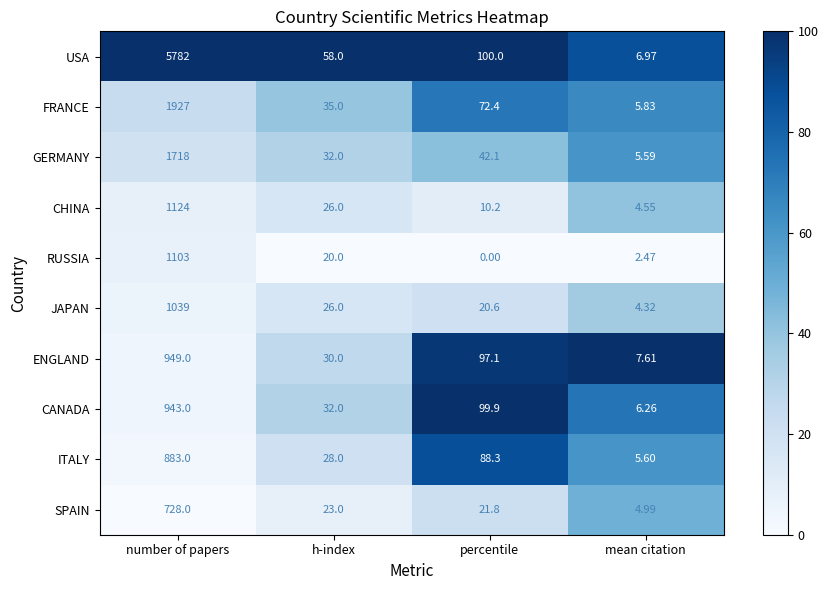

Where is GERMANY nearest to the value 861?

percentile